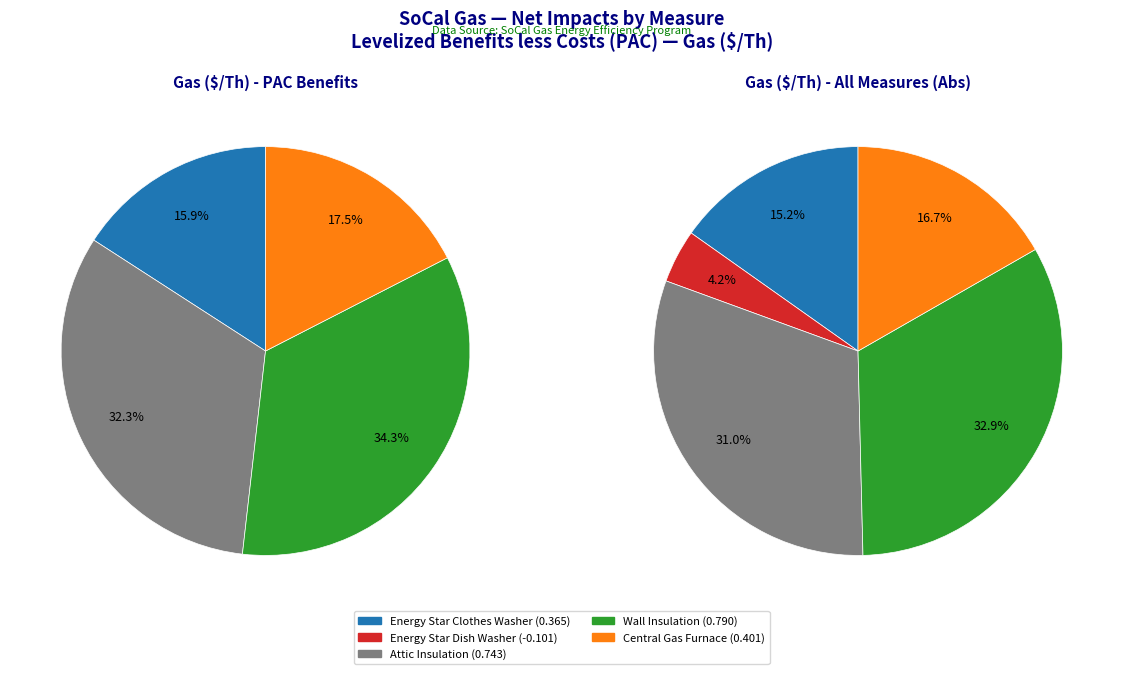

How many slices are in this pie chart?

5